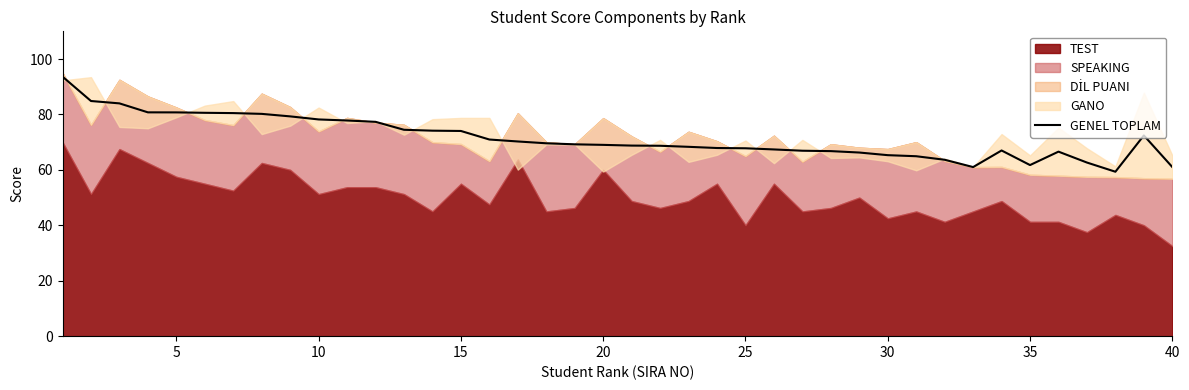

What is the lowest value of the GENEL TOPLAM series?

59.3